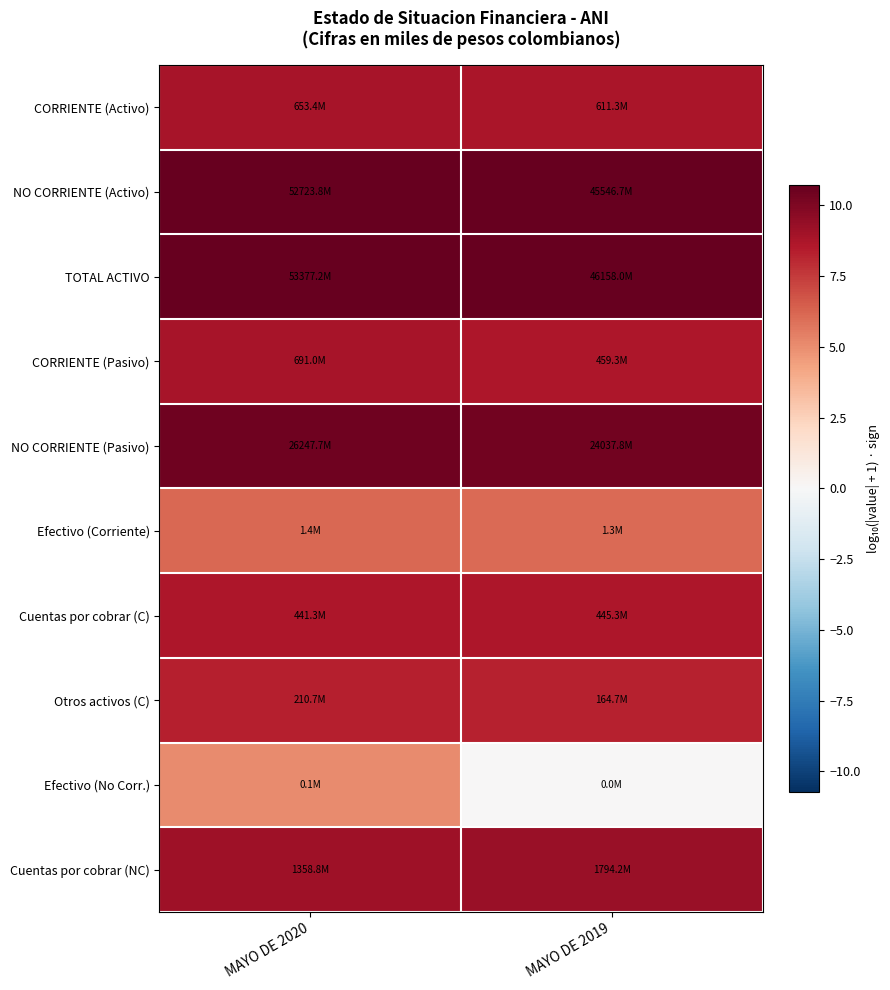

At MAYO DE 2020, list the series in order from smallest to largest.

Efectivo (No Corr.), Efectivo (Corriente), Otros activos (C), Cuentas por cobrar (C), CORRIENTE (Activo), CORRIENTE (Pasivo), Cuentas por cobrar (NC), NO CORRIENTE (Pasivo), NO CORRIENTE (Activo), TOTAL ACTIVO